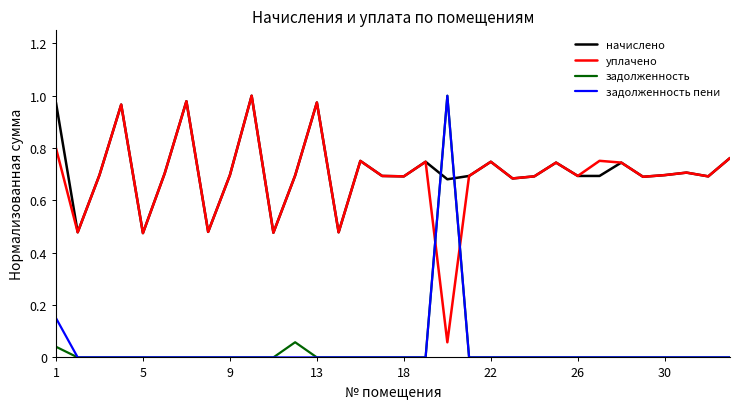

How many times do задолженность and начислено cross each other?

2